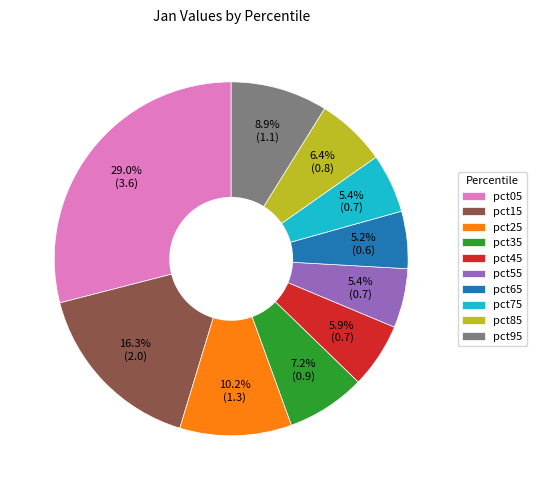

Approximately how many times larger is the value at pct95 compared to pct25?

0.9